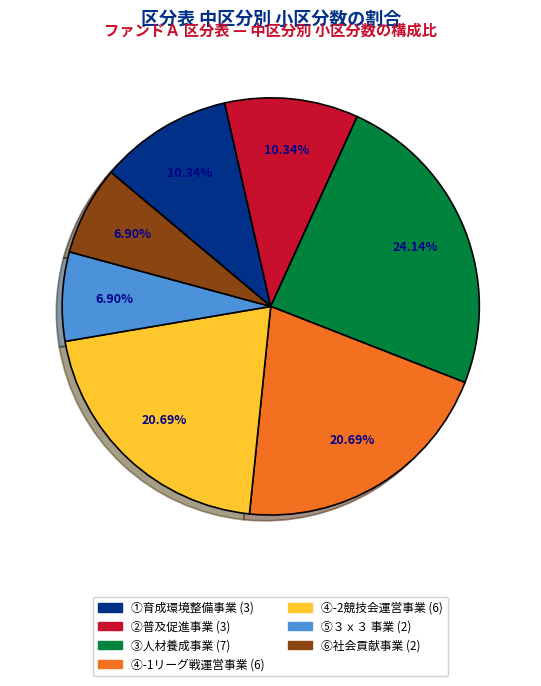

Is there any slice that represents more than half of the pie?

No